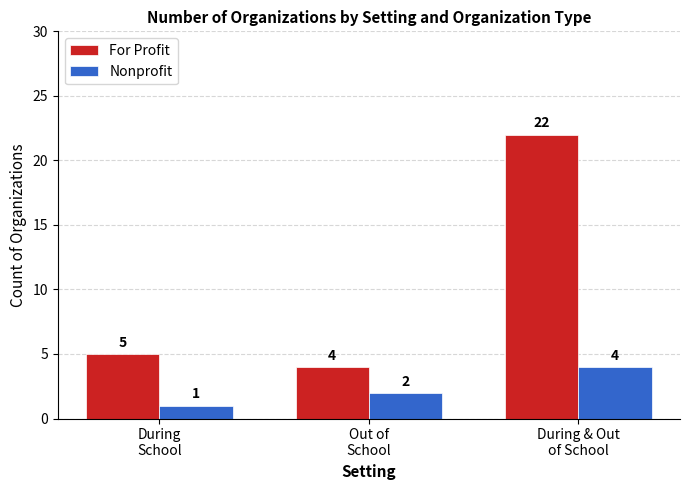

Which series has the widest spread of values?

For Profit